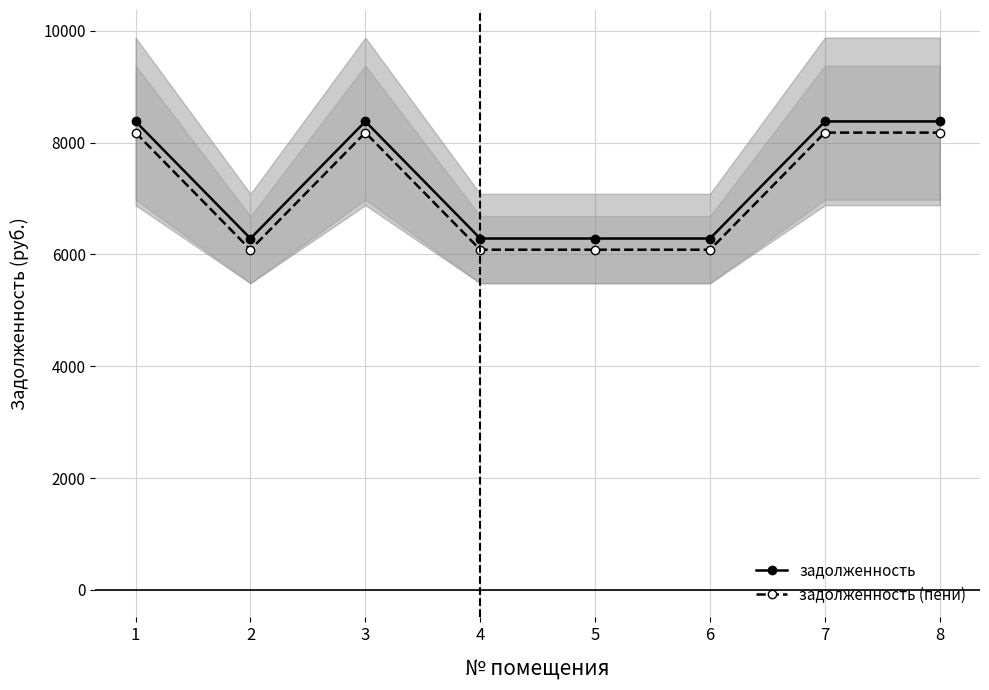

What is the sum of all задолженность (пени) values?

57065.6